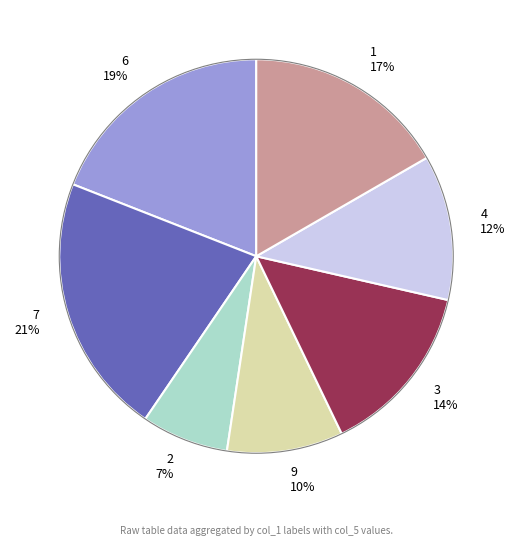

Is it true that 2 is 1% of the pie?

False